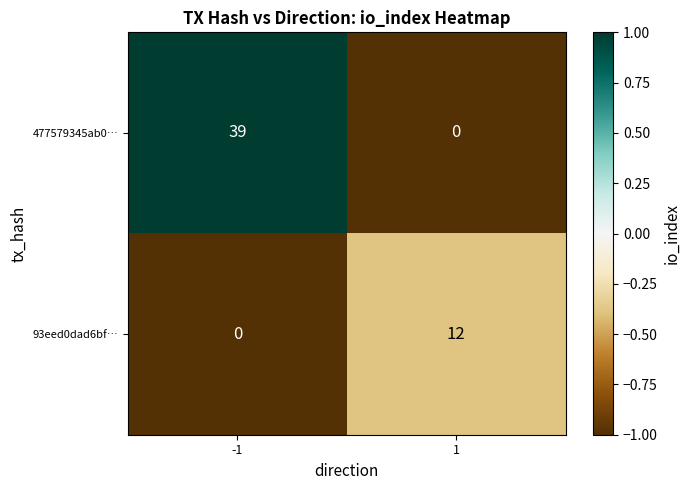

What is the total value across all series at 1?

12